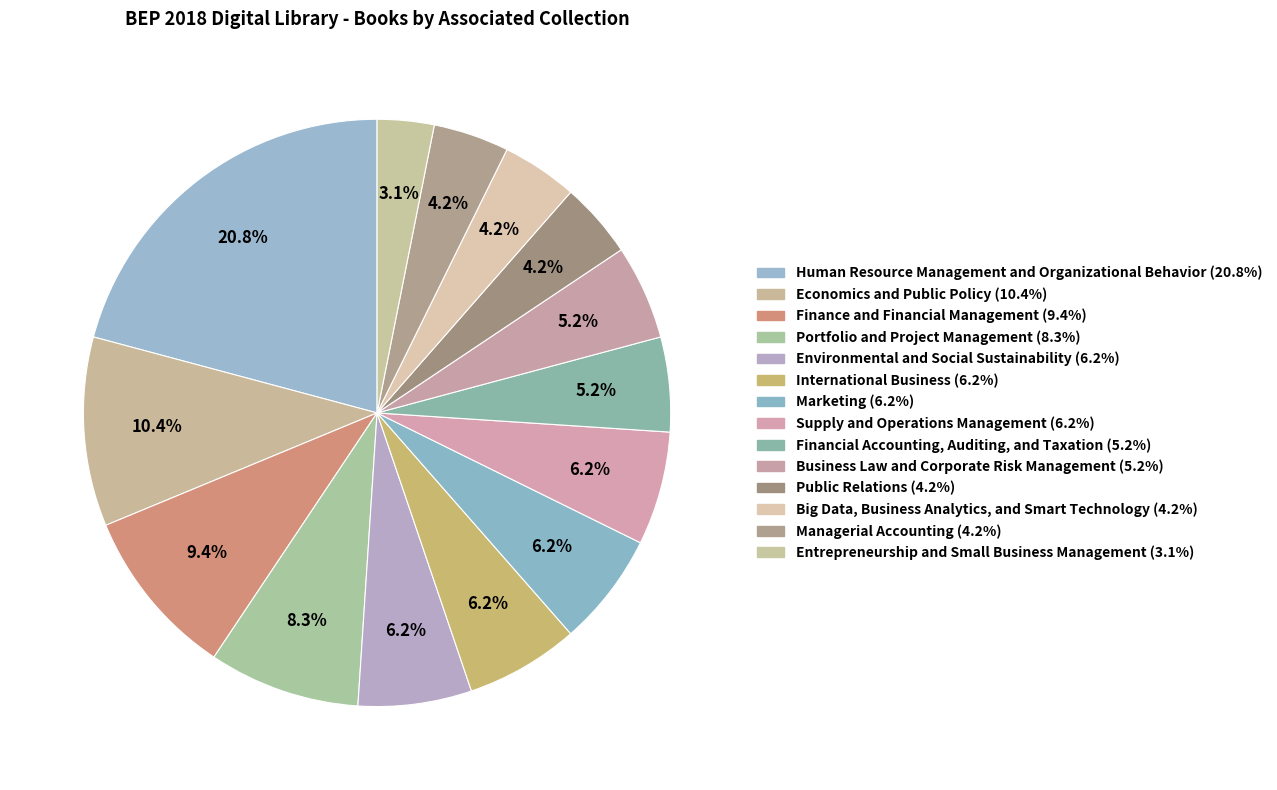

To the nearest percent, what is the difference between the International Business and Entrepreneurship and Small Business Management slice percentages?

3%